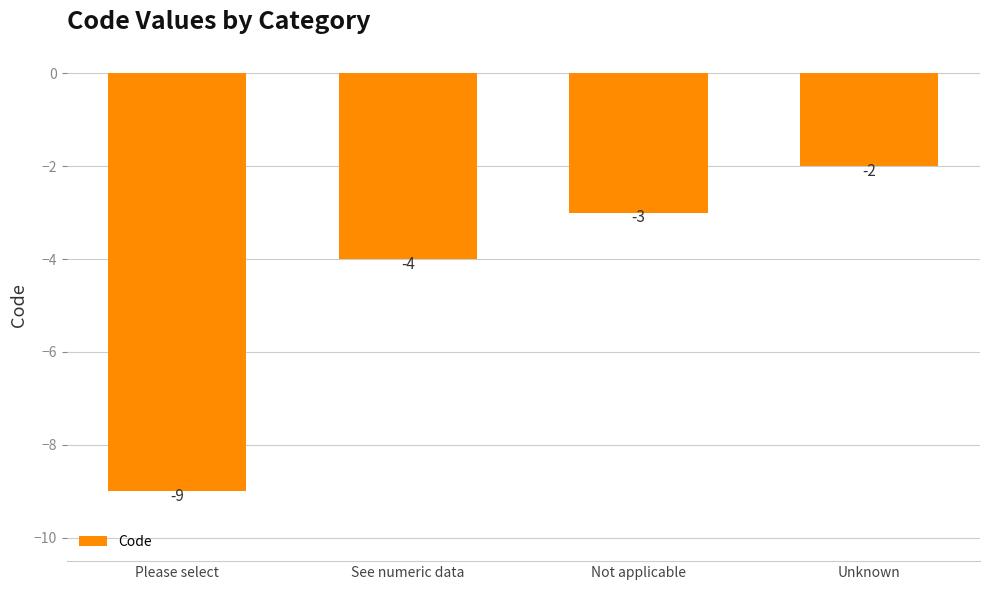

Rank the categories by value from highest to lowest.

Unknown, Not applicable, See numeric data, Please select